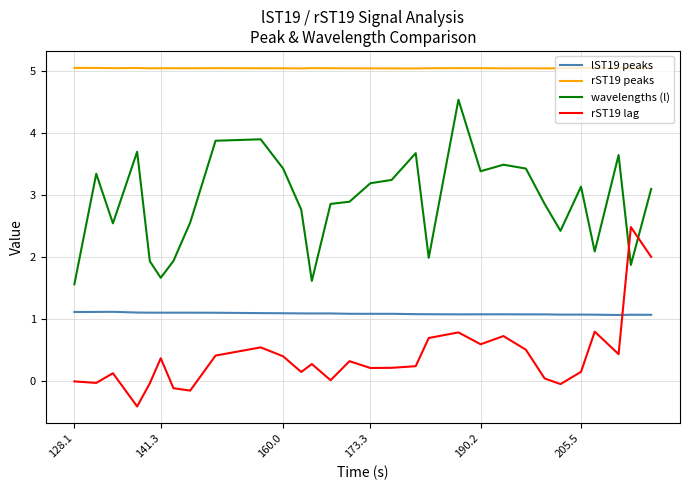

What is the minimum value shown in the chart?

-0.4